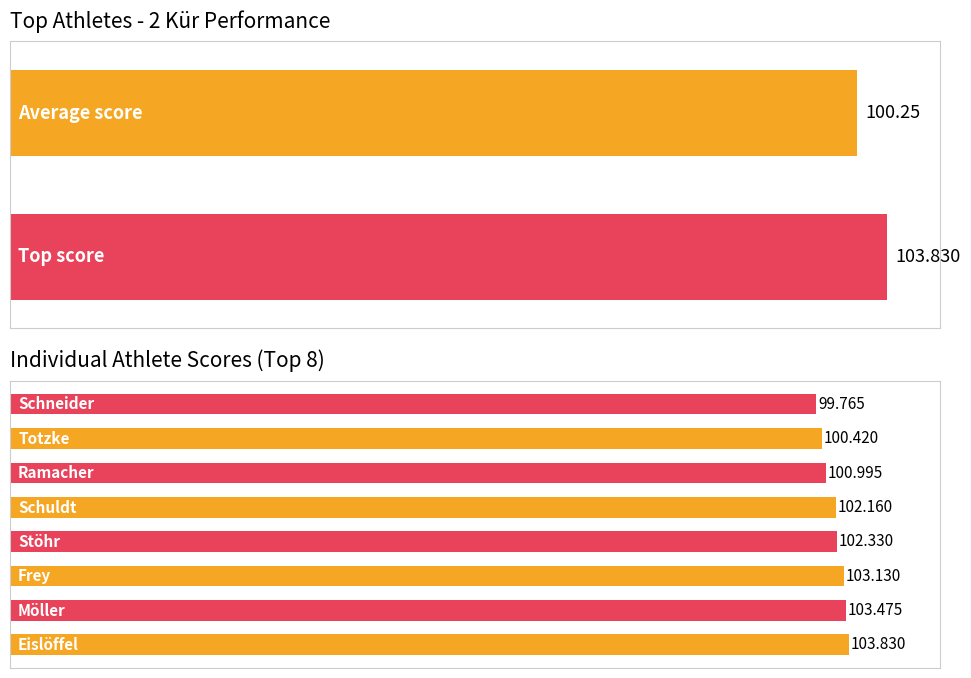

Is it true that the value at 0 is 103.8?

True